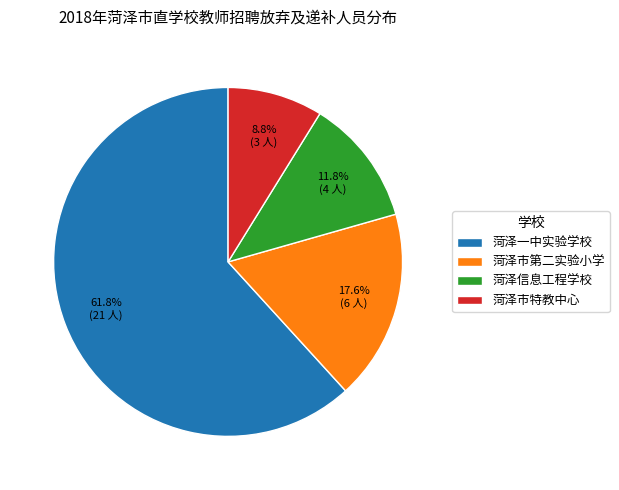

Between 菏泽市第二实验小学 and 菏泽一中实验学校, which is larger?

菏泽一中实验学校